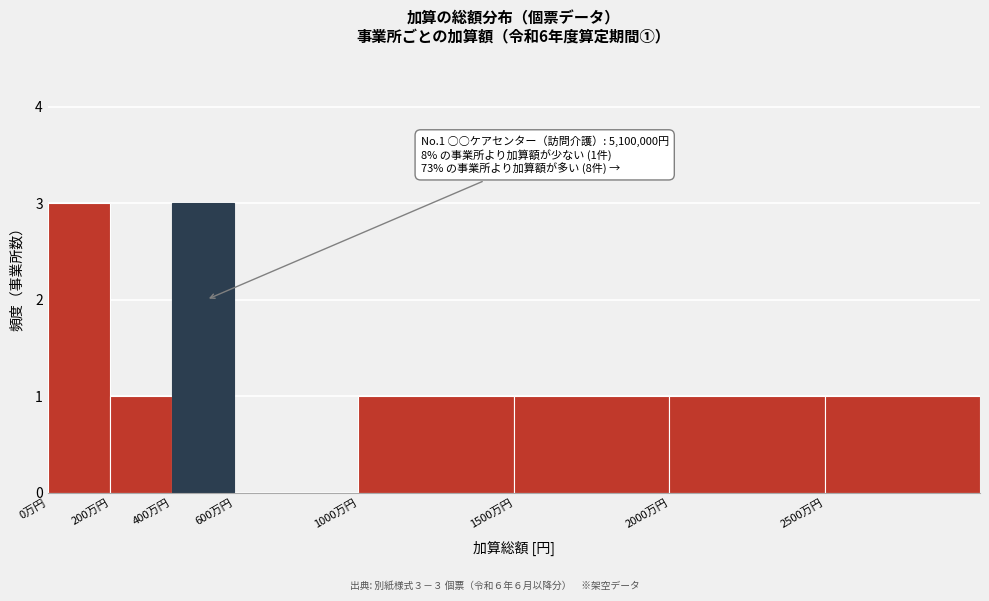

Reading left to right, list all the values displayed in this chart.

0万円=3	200万円=1	400万円=3	600万円=0	1000万円=1	1500万円=1	2000万円=1	2500万円=1